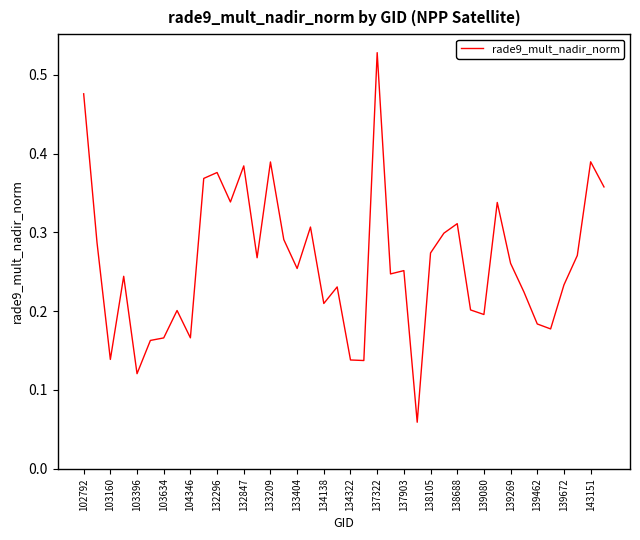

Does the chart have visible grid lines?

No